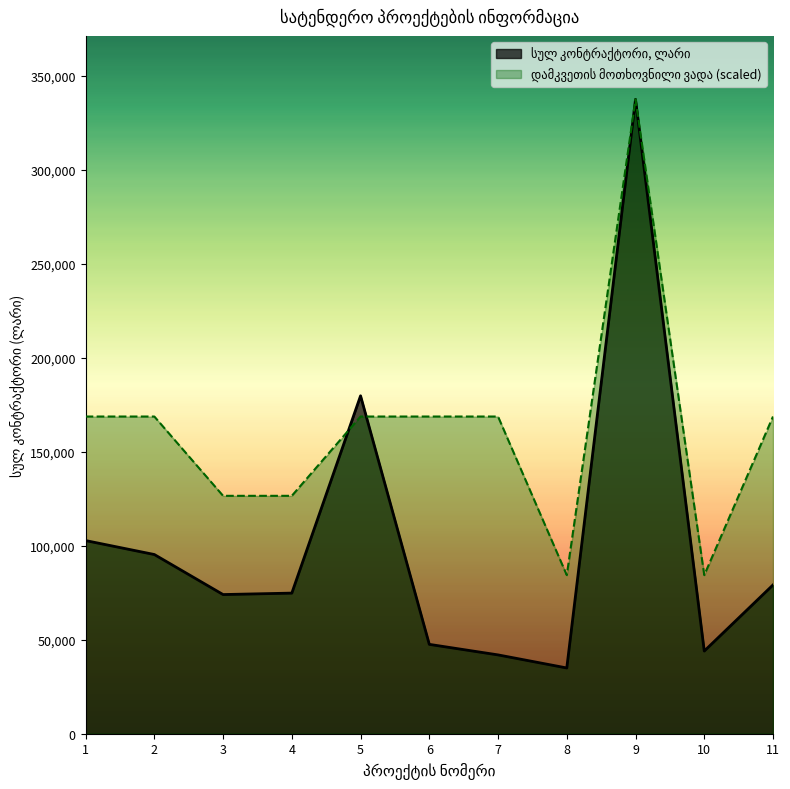

At which label does სულ კონტრაქტორი, ლარი reach its peak?

9